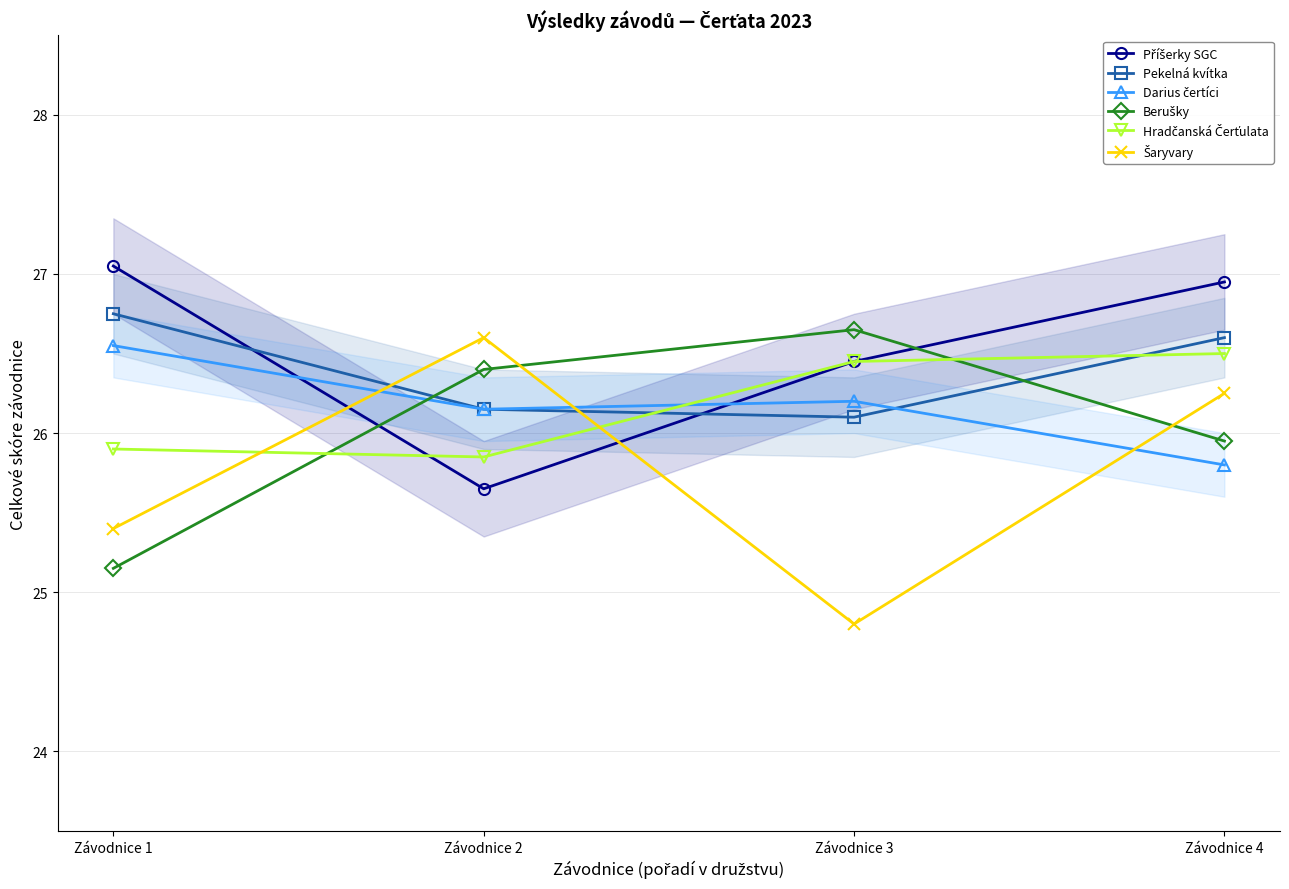

Where is Pekelná kvítka nearest to the value 26?

Závodnice 3